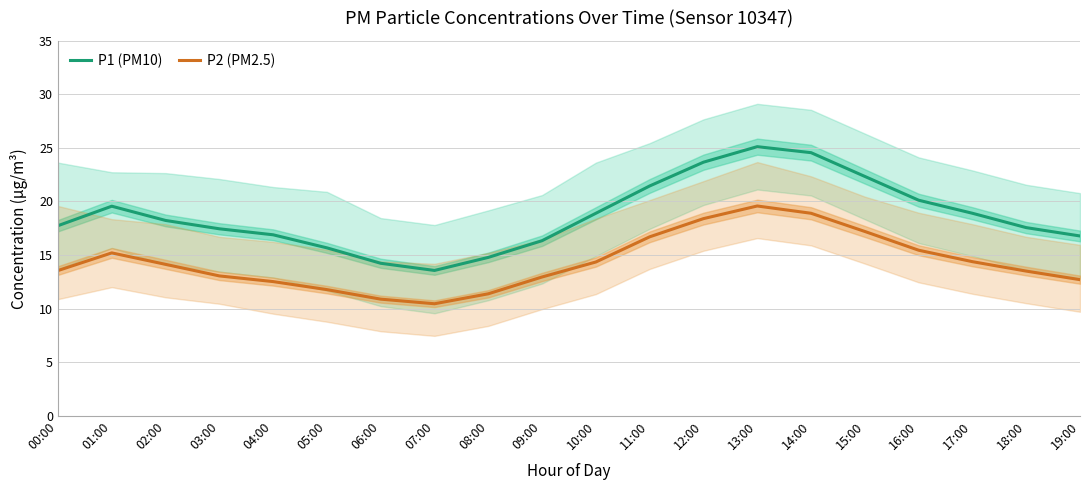

Is it true that P1 (PM10) equals 18.9 at 10:00?

True